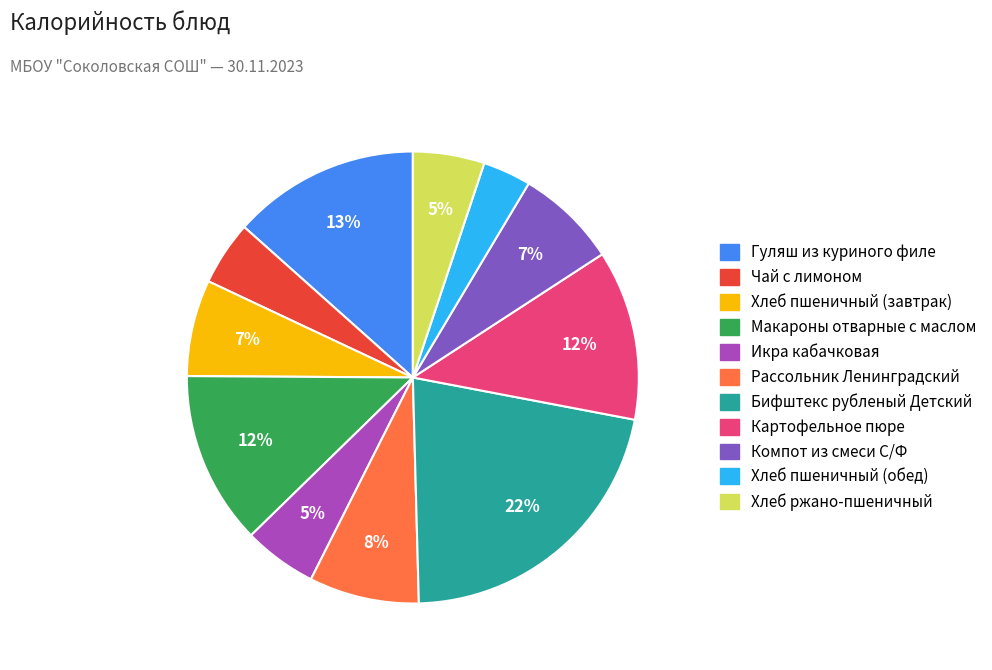

What is the smallest slice in the pie chart?

Хлеб пшеничный (обед)